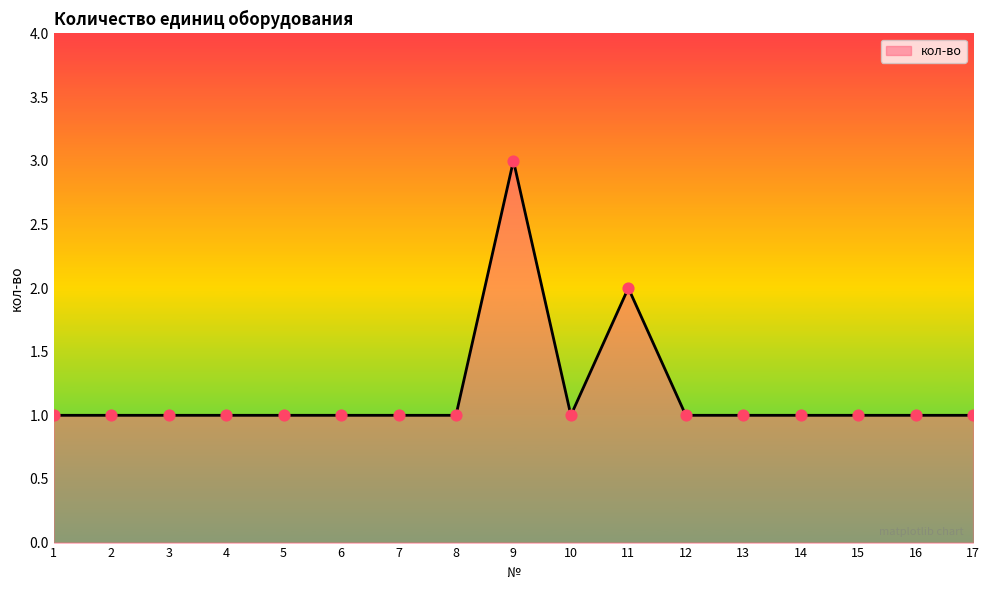

What is the ratio of the value at 2 to the value at 17?

1.0